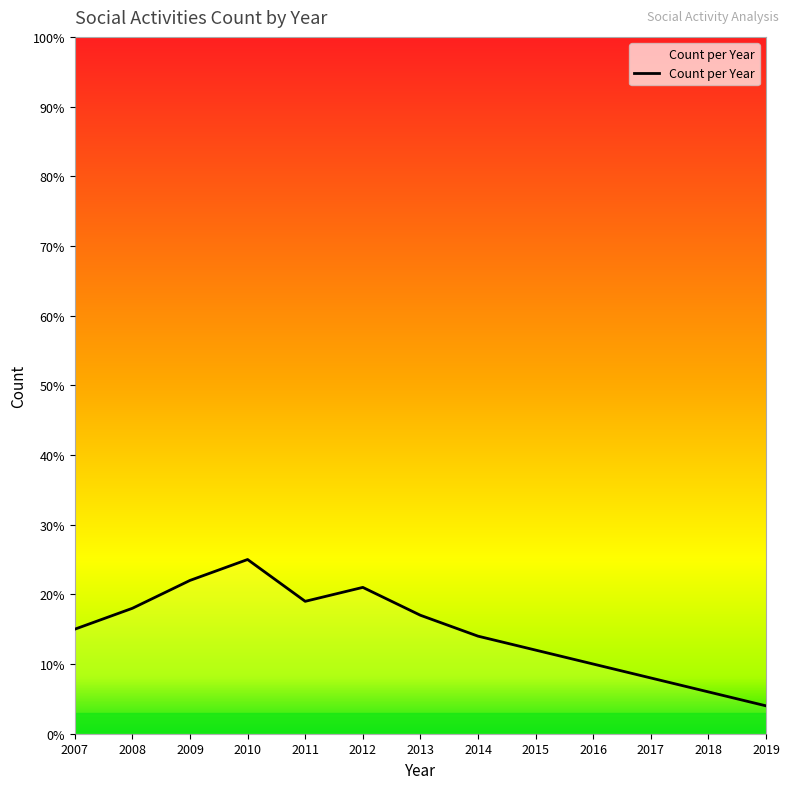

Rank the categories by value from lowest to highest.

2019, 2018, 2017, 2016, 2015, 2014, 2007, 2013, 2008, 2011, 2012, 2009, 2010